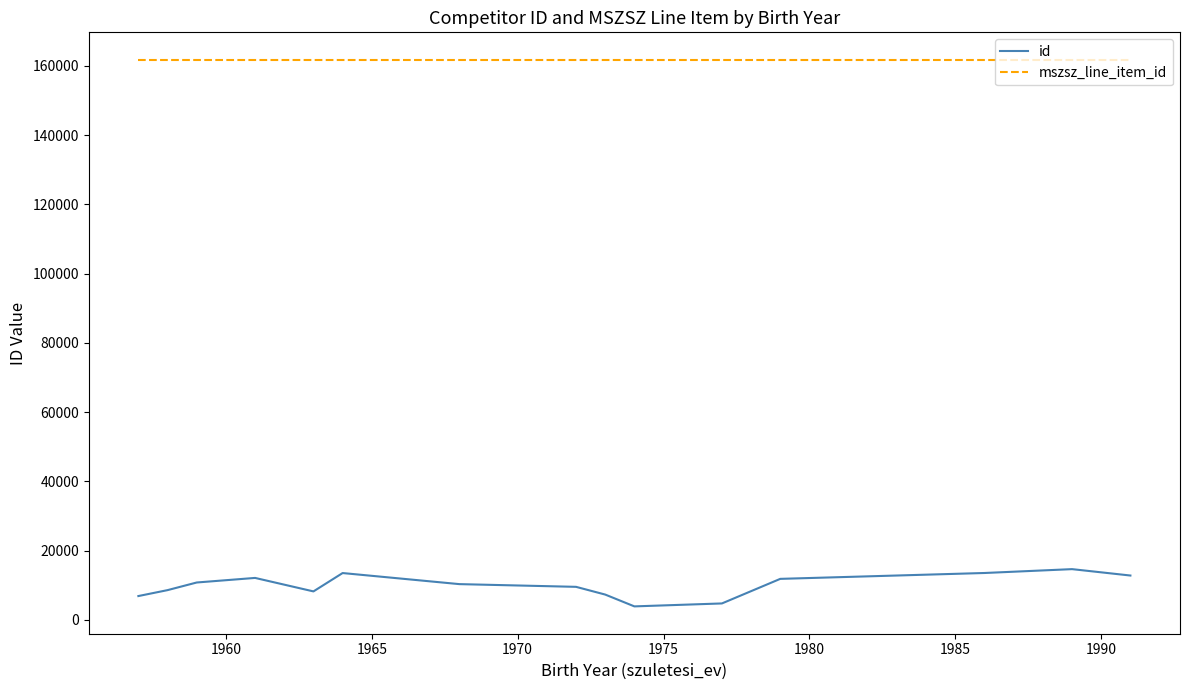

List the series in order of their peak value, lowest first.

id, mszsz_line_item_id